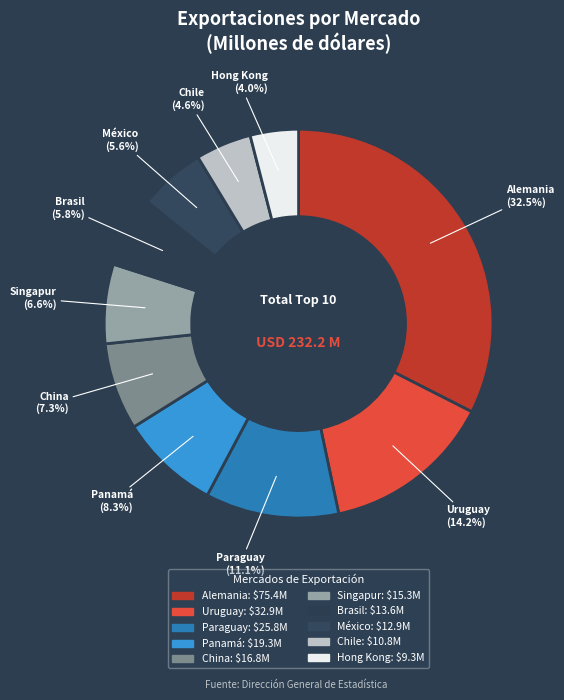

How many segments does this pie chart have?

10